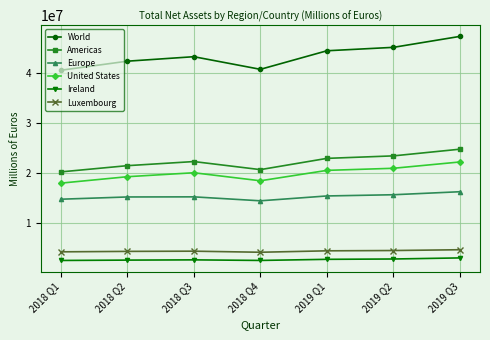

Which series changed the most between 2018 Q2 and 2019 Q3?

World